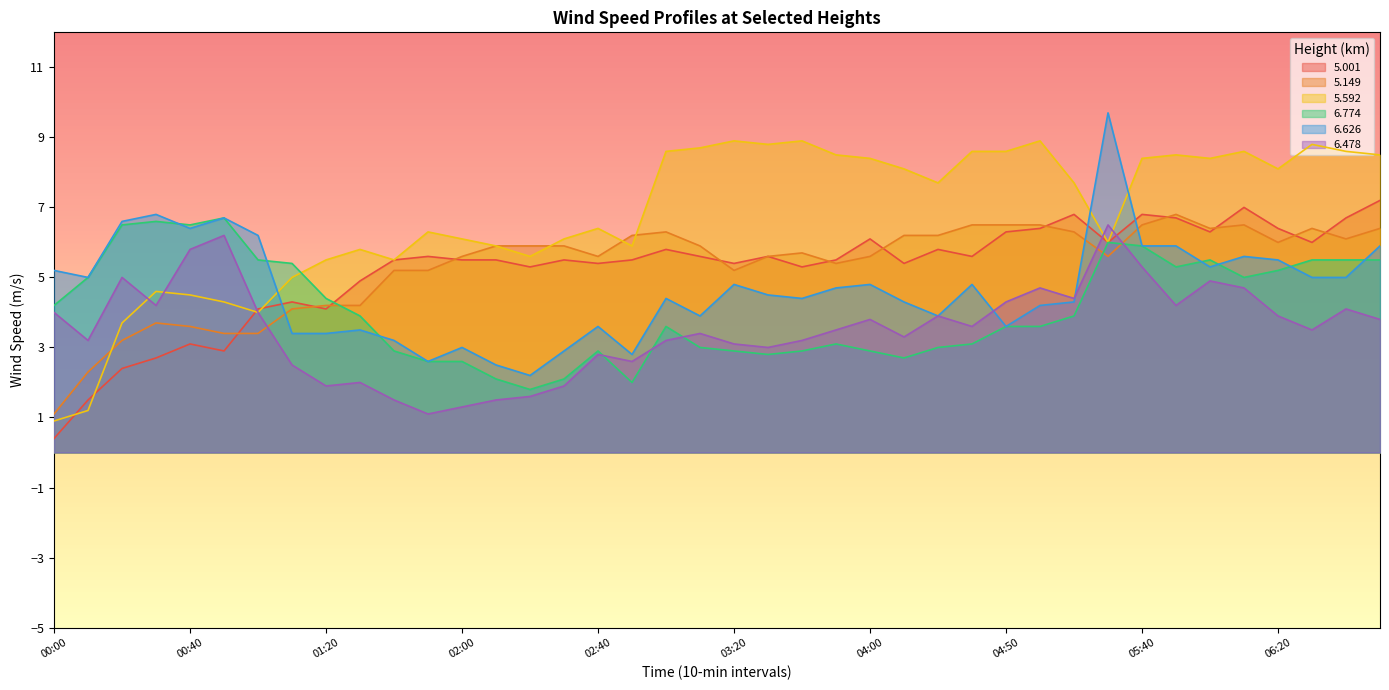

Reading right to left, list all the values displayed in this chart.

  5.001: 06:50=7.2	06:40=6.7	06:30=6.0	06:20=6.4	06:10=7.0	06:00=6.3	05:50=6.7	05:40=6.8	05:30=6.0	05:20=6.8	05:10=6.4	04:50=6.3	04:30=5.6	04:20=5.8	04:10=5.4	04:00=6.1	03:50=5.5	03:40=5.3	03:30=5.6	03:20=5.4	03:10=5.6	03:00=5.8	02:50=5.5	02:40=5.4	02:30=5.5	02:20=5.3	02:10=5.5	02:00=5.5	01:50=5.6	01:40=5.5	01:30=4.9	01:20=4.1	01:10=4.3	01:00=4.1	00:50=2.9	00:40=3.1	00:30=2.7	00:20=2.4	00:10=1.5	00:00=0.4
  5.149: 06:50=6.4	06:40=6.1	06:30=6.4	06:20=6.0	06:10=6.5	06:00=6.4	05:50=6.8	05:40=6.5	05:30=5.6	05:20=6.3	05:10=6.5	04:50=6.5	04:30=6.5	04:20=6.2	04:10=6.2	04:00=5.6	03:50=5.4	03:40=5.7	03:30=5.6	03:20=5.2	03:10=5.9	03:00=6.3	02:50=6.2	02:40=5.6	02:30=5.9	02:20=5.9	02:10=5.9	02:00=5.6	01:50=5.2	01:40=5.2	01:30=4.2	01:20=4.2	01:10=4.1	01:00=3.4	00:50=3.4	00:40=3.6	00:30=3.7	00:20=3.2	00:10=2.3	00:00=1.1
  5.592: 06:50=8.5	06:40=8.6	06:30=8.8	06:20=8.1	06:10=8.6	06:00=8.4	05:50=8.5	05:40=8.4	05:30=6.0	05:20=7.7	05:10=8.9	04:50=8.6	04:30=8.6	04:20=7.7	04:10=8.1	04:00=8.4	03:50=8.5	03:40=8.9	03:30=8.8	03:20=8.9	03:10=8.7	03:00=8.6	02:50=5.9	02:40=6.4	02:30=6.1	02:20=5.6	02:10=5.9	02:00=6.1	01:50=6.3	01:40=5.5	01:30=5.8	01:20=5.5	01:10=5.0	01:00=4.0	00:50=4.3	00:40=4.5	00:30=4.6	00:20=3.7	00:10=1.2	00:00=0.9
  6.774: 06:50=5.5	06:40=5.5	06:30=5.5	06:20=5.2	06:10=5.0	06:00=5.5	05:50=5.3	05:40=5.9	05:30=6.0	05:20=3.9	05:10=3.6	04:50=3.6	04:30=3.1	04:20=3.0	04:10=2.7	04:00=2.9	03:50=3.1	03:40=2.9	03:30=2.8	03:20=2.9	03:10=3.0	03:00=3.6	02:50=2.0	02:40=2.9	02:30=2.1	02:20=1.8	02:10=2.1	02:00=2.6	01:50=2.6	01:40=2.9	01:30=3.9	01:20=4.4	01:10=5.4	01:00=5.5	00:50=6.7	00:40=6.5	00:30=6.6	00:20=6.5	00:10=5.0	00:00=4.2
  6.626: 06:50=5.9	06:40=5.0	06:30=5.0	06:20=5.5	06:10=5.6	06:00=5.3	05:50=5.9	05:40=5.9	05:30=9.7	05:20=4.3	05:10=4.2	04:50=3.6	04:30=4.8	04:20=3.9	04:10=4.3	04:00=4.8	03:50=4.7	03:40=4.4	03:30=4.5	03:20=4.8	03:10=3.9	03:00=4.4	02:50=2.8	02:40=3.6	02:30=2.9	02:20=2.2	02:10=2.5	02:00=3.0	01:50=2.6	01:40=3.2	01:30=3.5	01:20=3.4	01:10=3.4	01:00=6.2	00:50=6.7	00:40=6.4	00:30=6.8	00:20=6.6	00:10=5.0	00:00=5.2
  6.478: 06:50=3.8	06:40=4.1	06:30=3.5	06:20=3.9	06:10=4.7	06:00=4.9	05:50=4.2	05:40=5.3	05:30=6.5	05:20=4.4	05:10=4.7	04:50=4.3	04:30=3.6	04:20=3.9	04:10=3.3	04:00=3.8	03:50=3.5	03:40=3.2	03:30=3.0	03:20=3.1	03:10=3.4	03:00=3.2	02:50=2.6	02:40=2.8	02:30=1.9	02:20=1.6	02:10=1.5	02:00=1.3	01:50=1.1	01:40=1.5	01:30=2.0	01:20=1.9	01:10=2.5	01:00=4.0	00:50=6.2	00:40=5.8	00:30=4.2	00:20=5.0	00:10=3.2	00:00=4.0